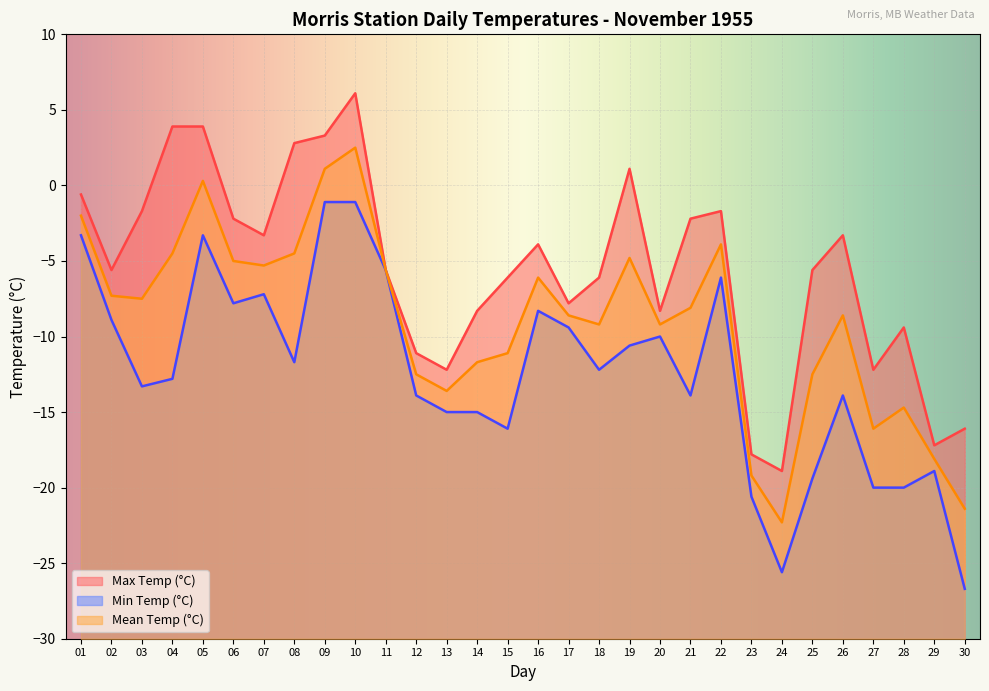

Is the value of Min Temp (°C) at 03 greater than the value of Max Temp (°C) at 14?

No